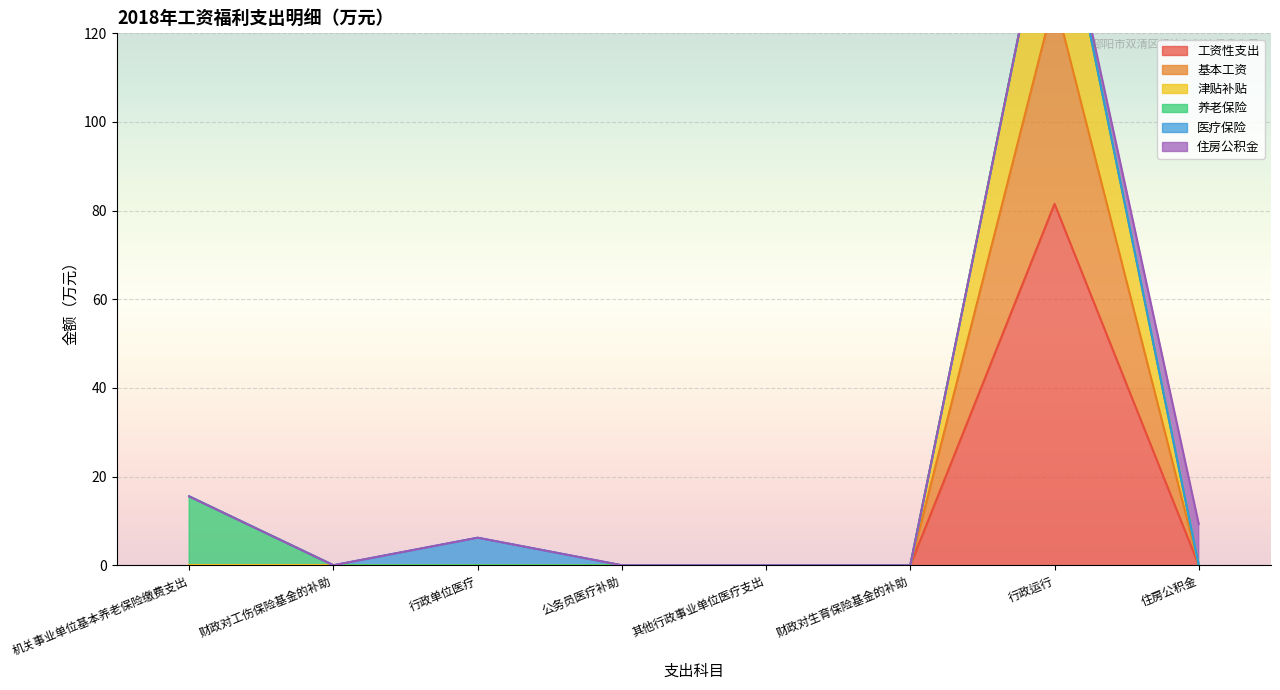

Is the value of 津贴补贴 at 住房公积金 greater than the value of 工资性支出 at 行政单位医疗?

No